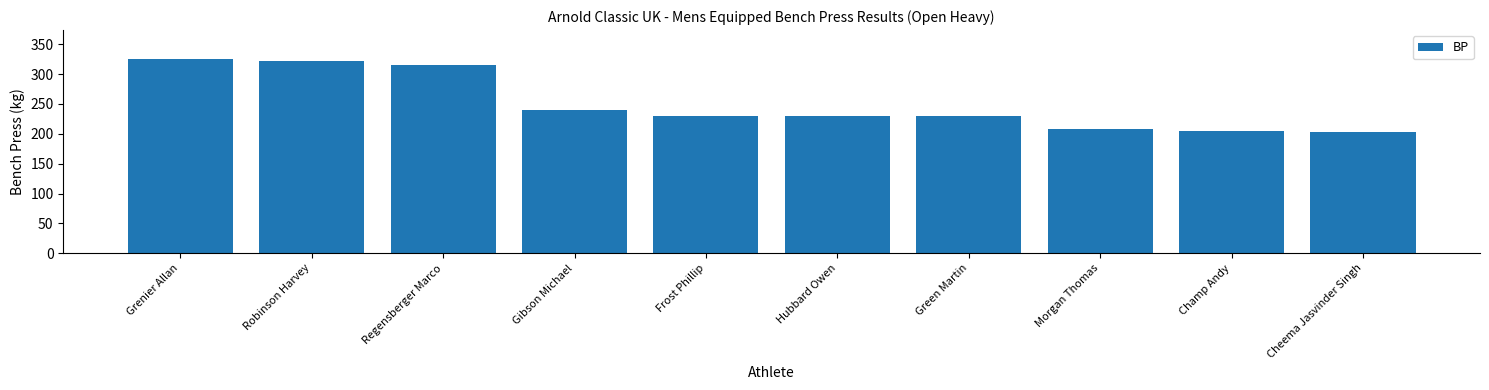

The chart shows a value of 484.9 at Robinson Harvey. True or false?

False